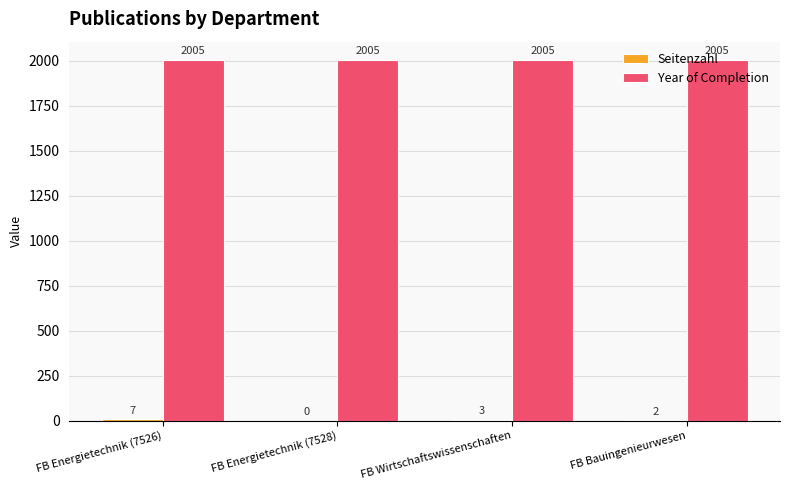

Are the bars horizontal?

No